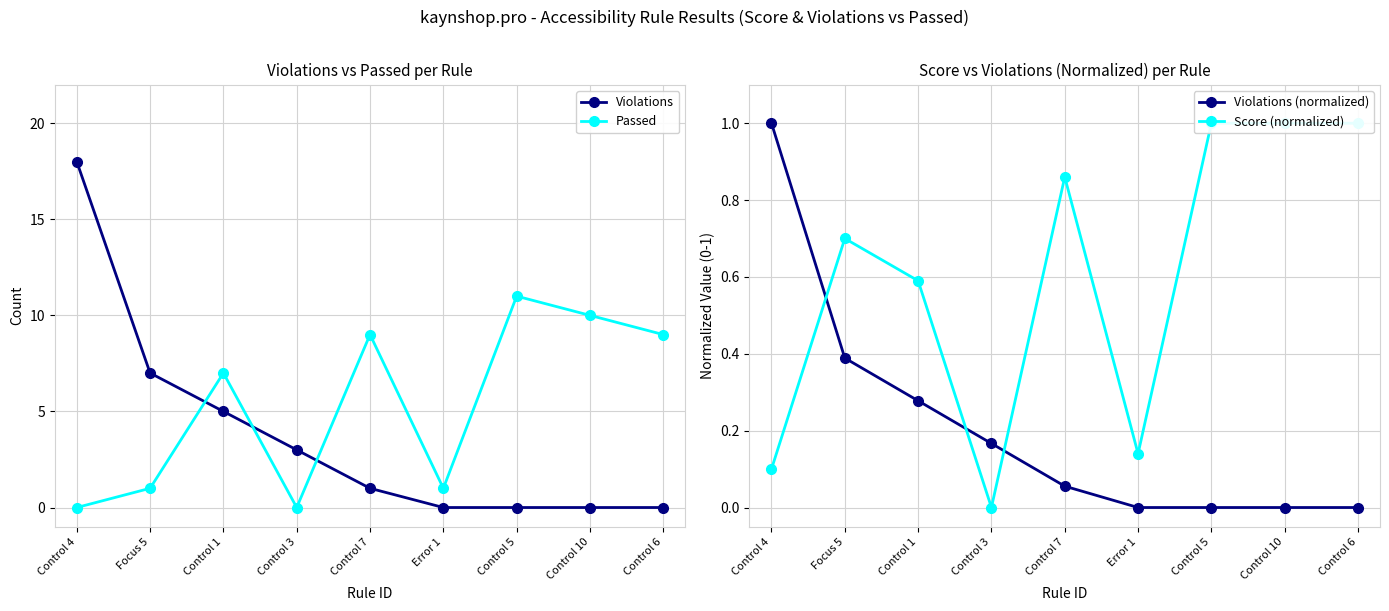

Which series has the largest total across all categories?

Passed